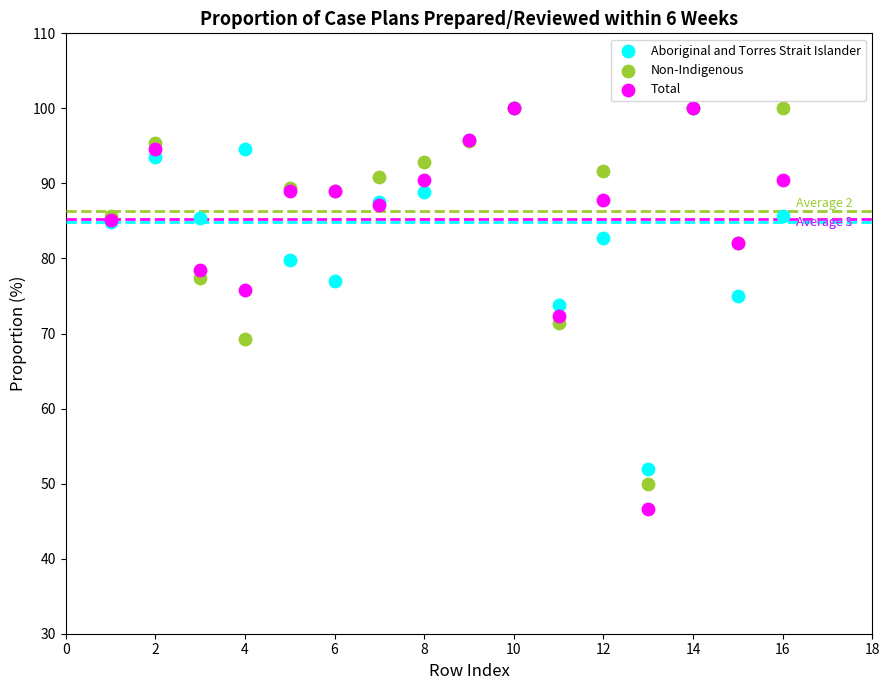

What are all the series names shown in the legend?

Aboriginal and Torres Strait Islander, Non-Indigenous, Total